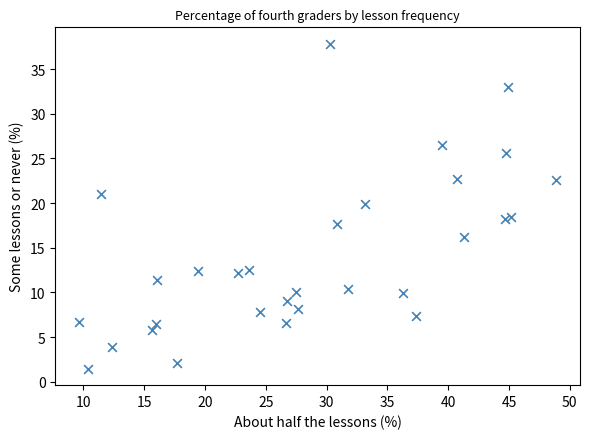

What is the range of Y values (max minus min)?

36.4